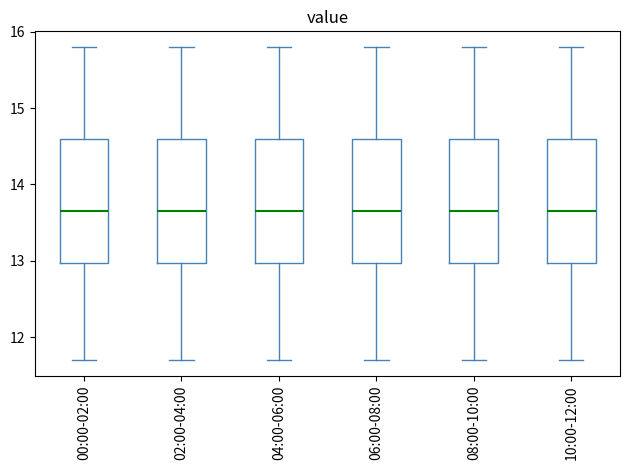

Reading left to right, transcribe this box plot: for each box, give where its median line is, the range the box spans, and where its two whiskers end, as read against the y-axis. The values are not printed on the chart, so give them approximately, as read against the axis.

00:00-02:00: median 13.7, box 13.0 to 14.6, whiskers 11.7 to 15.8
02:00-04:00: median 13.7, box 13.0 to 14.6, whiskers 11.7 to 15.8
04:00-06:00: median 13.7, box 13.0 to 14.6, whiskers 11.7 to 15.8
06:00-08:00: median 13.7, box 13.0 to 14.6, whiskers 11.7 to 15.8
08:00-10:00: median 13.7, box 13.0 to 14.6, whiskers 11.7 to 15.8
10:00-12:00: median 13.7, box 13.0 to 14.6, whiskers 11.7 to 15.8